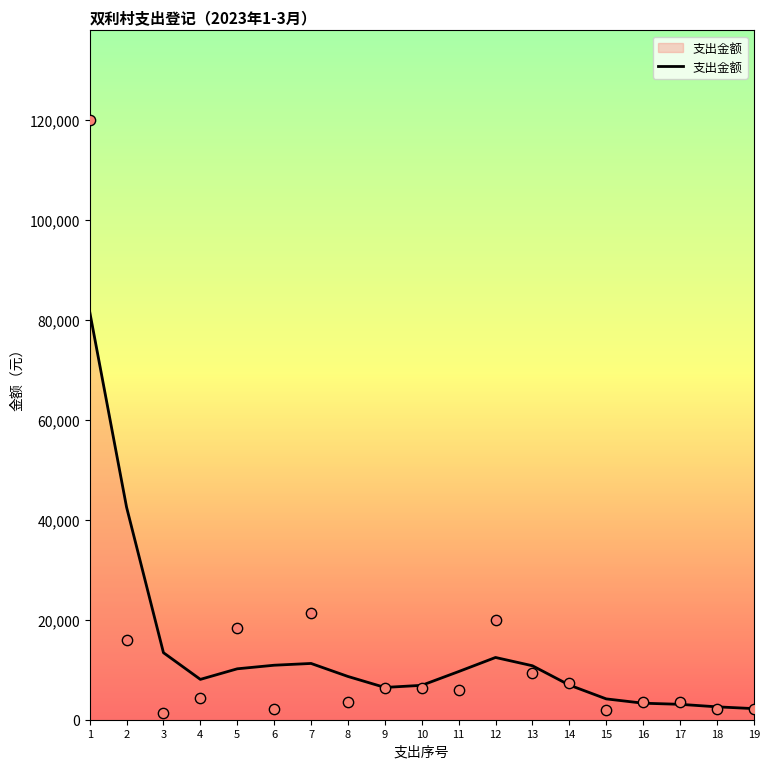

What is the change in value from 12 to 15?

-8290.3